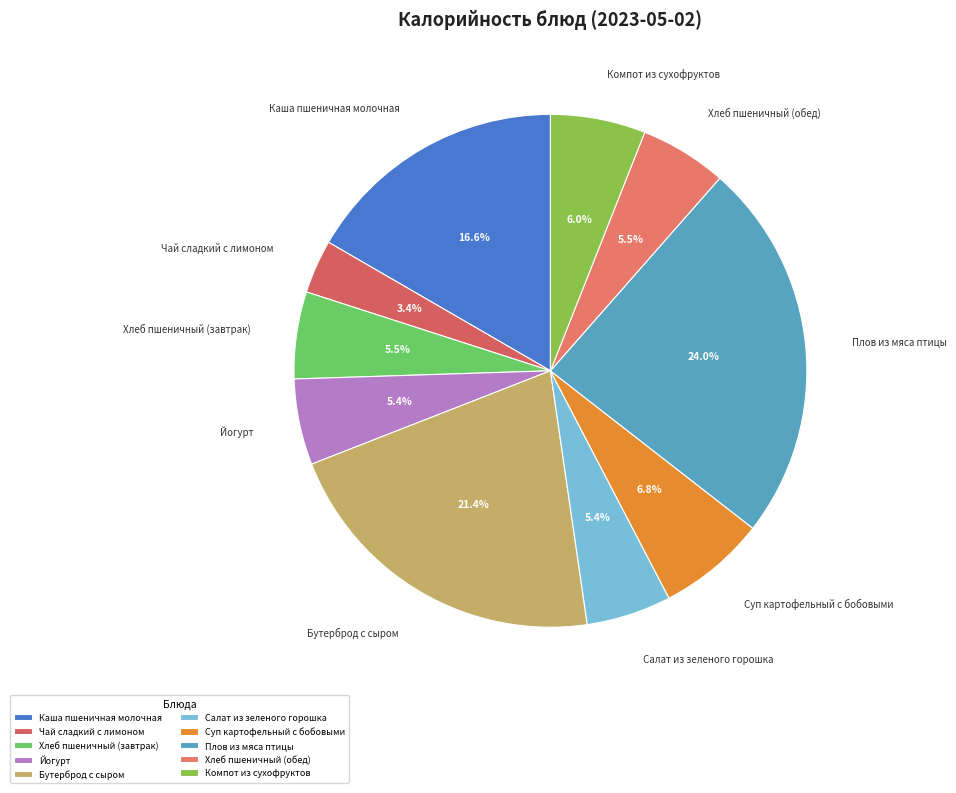

What is the total percentage of Каша пшеничная молочная and Бутерброд с сыром?

38.0%